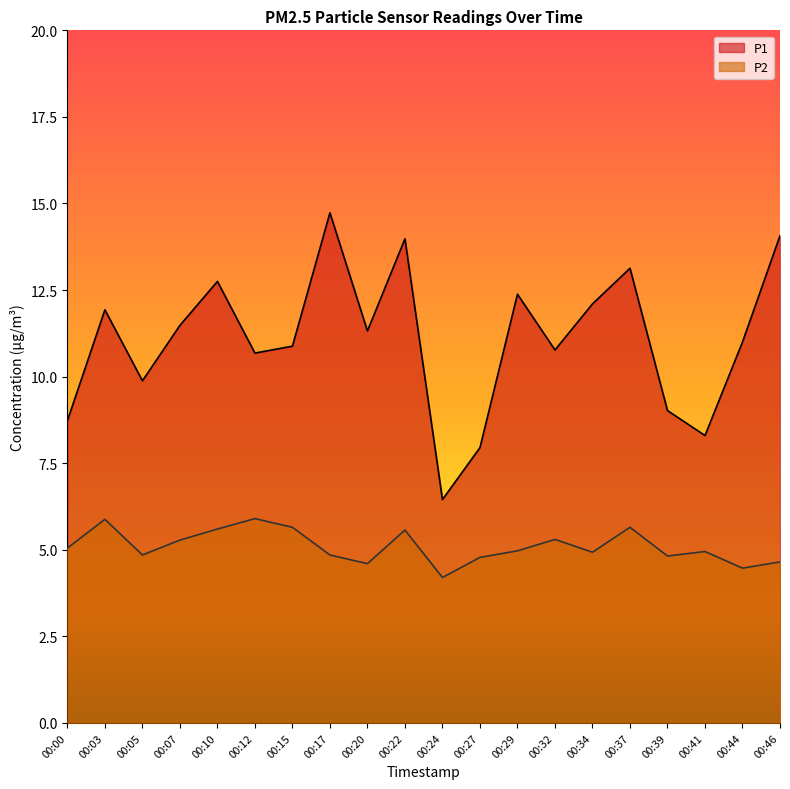

Which category has the lowest value across all series?

00:24